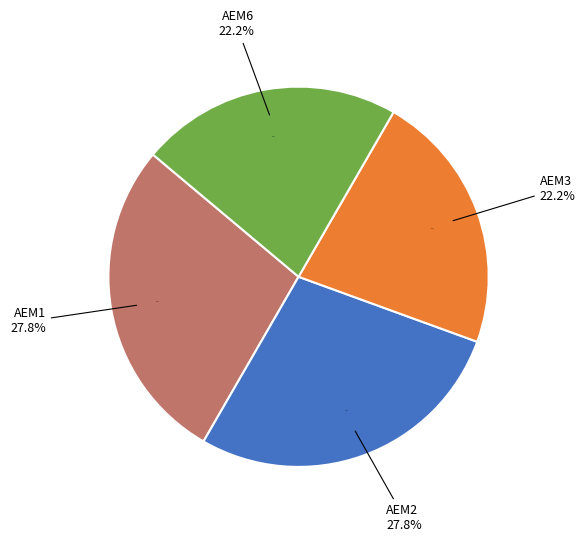

Is there any slice that represents more than half of the pie?

No